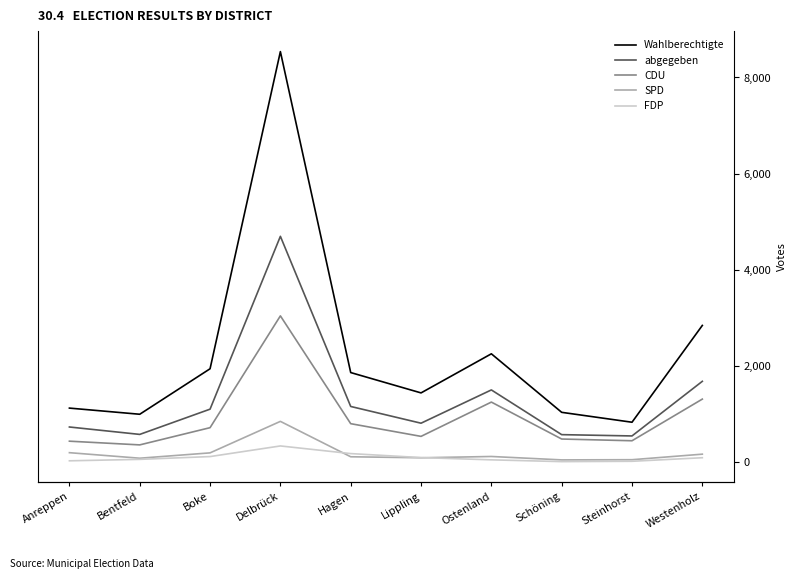

At which label does SPD first exceed 119?

Anreppen